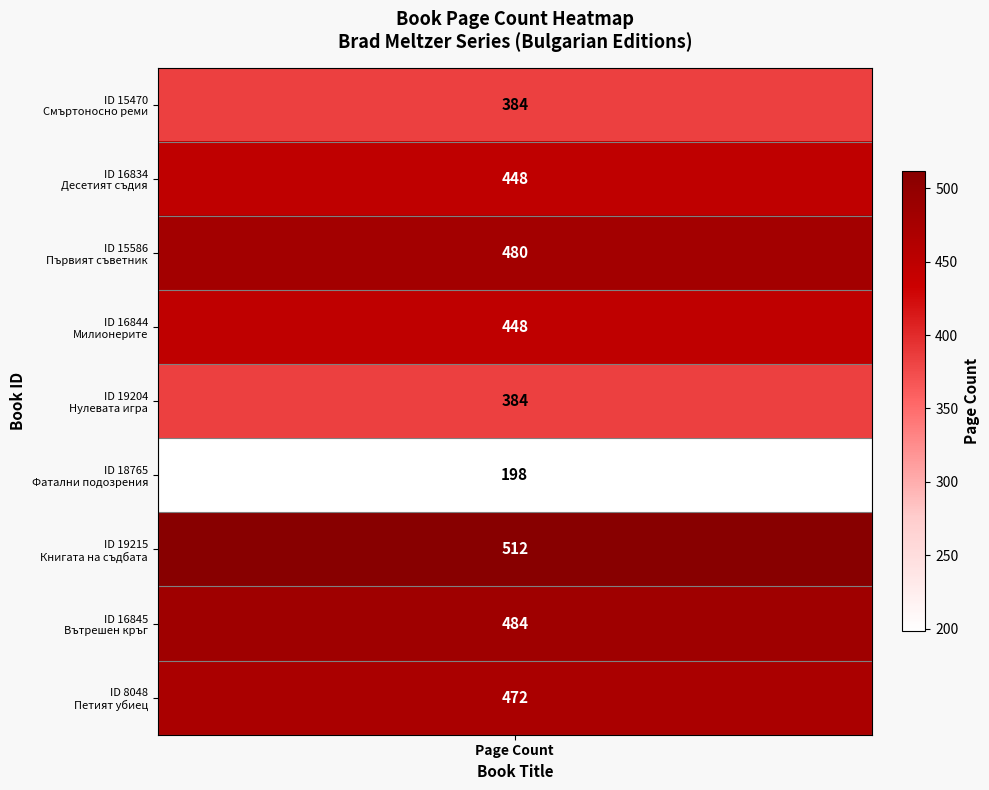

Reading left to right, transcribe all the data shown in this chart.

384	448	480	448	384	198	512	484	472